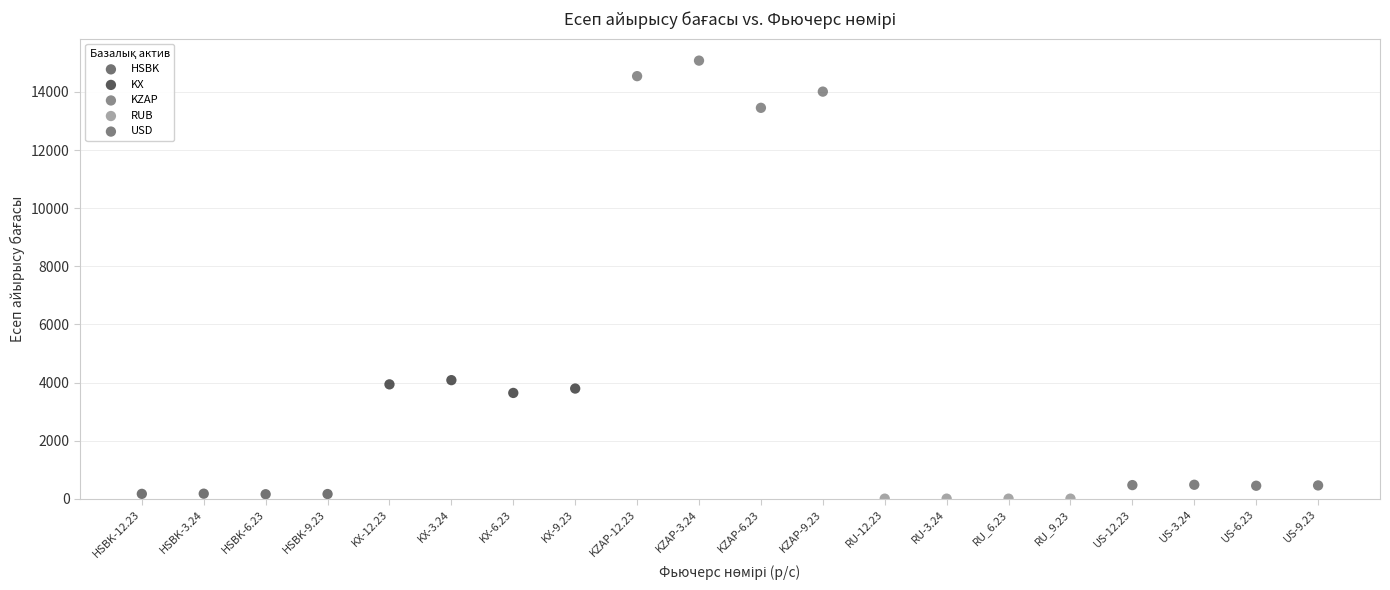

What are all the series names shown in the legend?

HSBK, KX, KZAP, RUB, USD